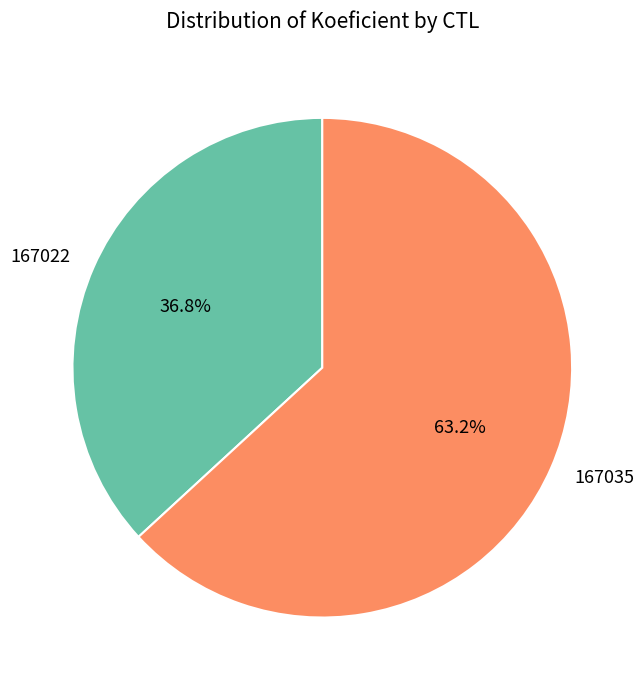

Does 167022 represent more than half of the total?

No